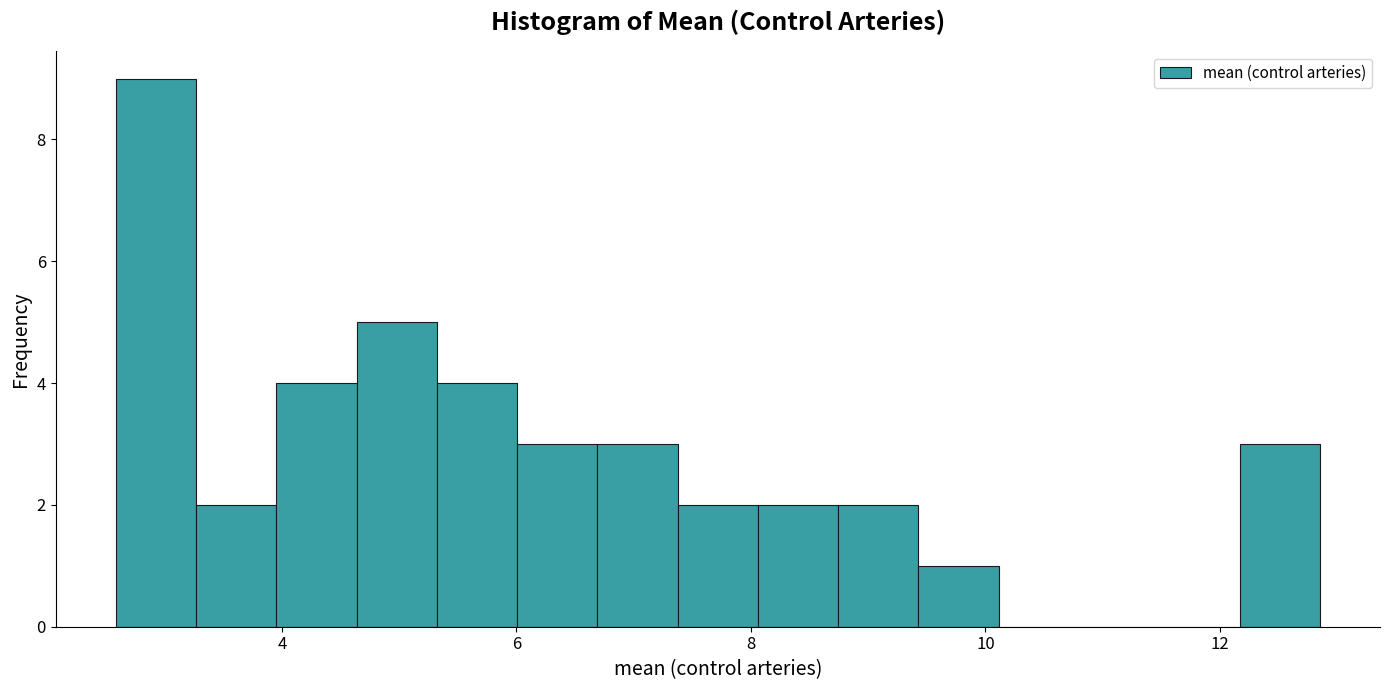

Read against the x-axis, roughly where is the centre of the tallest bar?

3.0